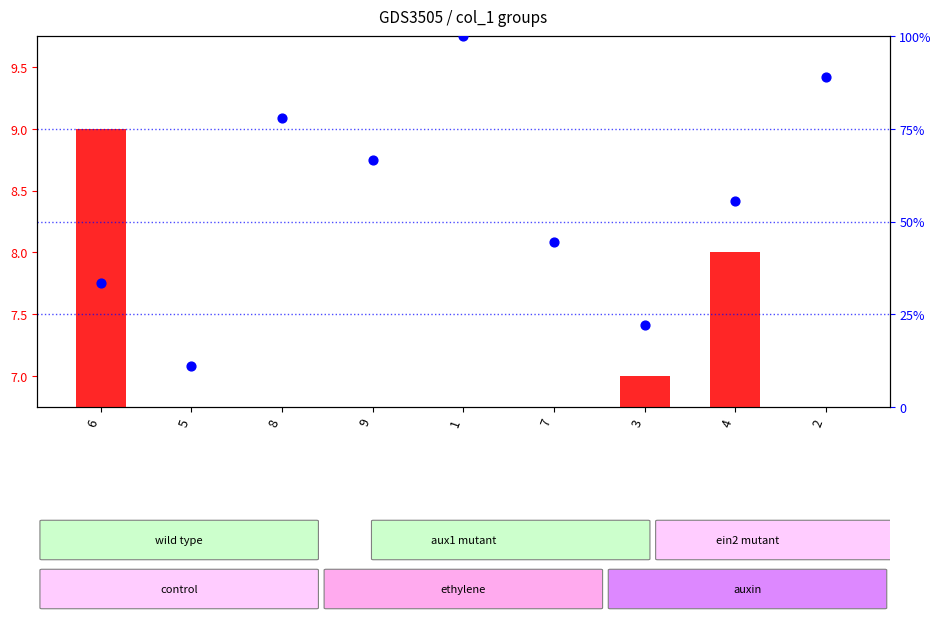

What is the total value across all series at 2?

93.9